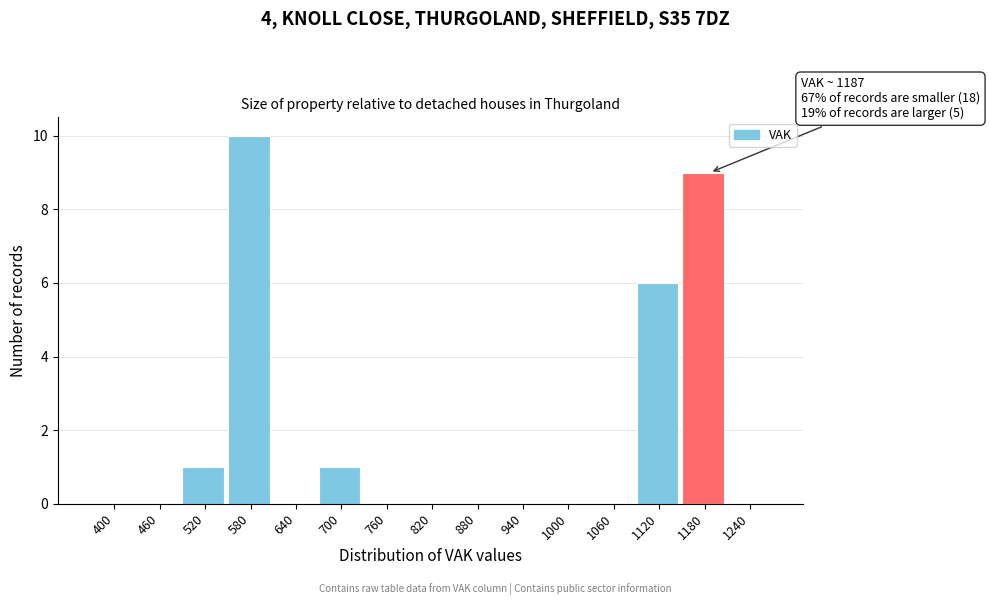

Reading left to right, transcribe all the data shown in this chart.

400=0	460=0	520=1	580=10	640=0	700=1	760=0	820=0	880=0	940=0	1000=0	1060=0	1120=6	1180=9	1240=0